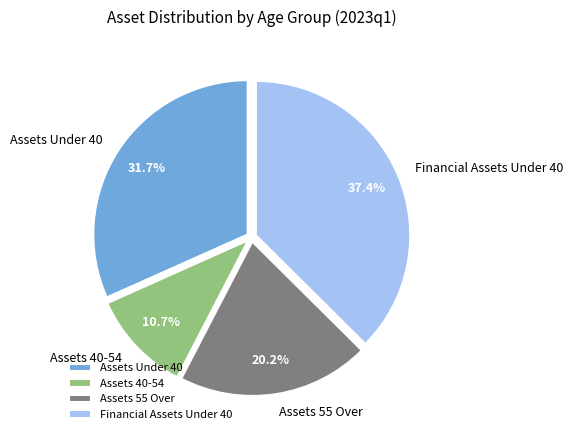

What is the largest slice in the pie chart?

Financial Assets Under 40